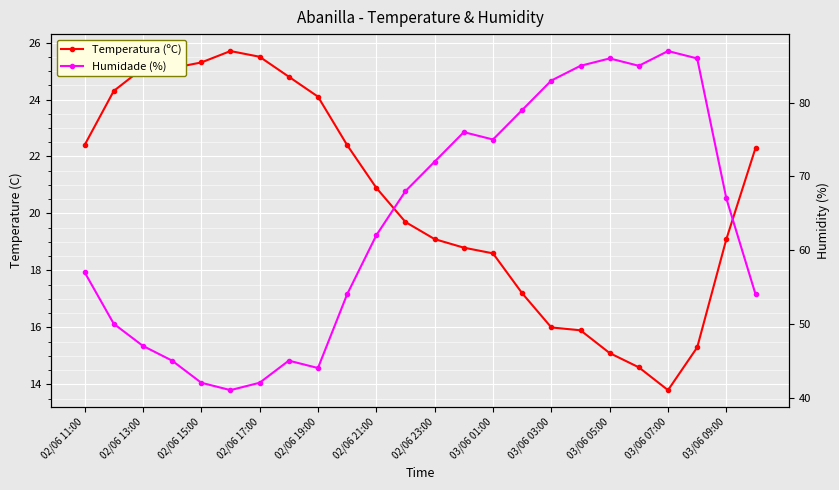

Which series has the largest total across all categories?

Humidade (%)